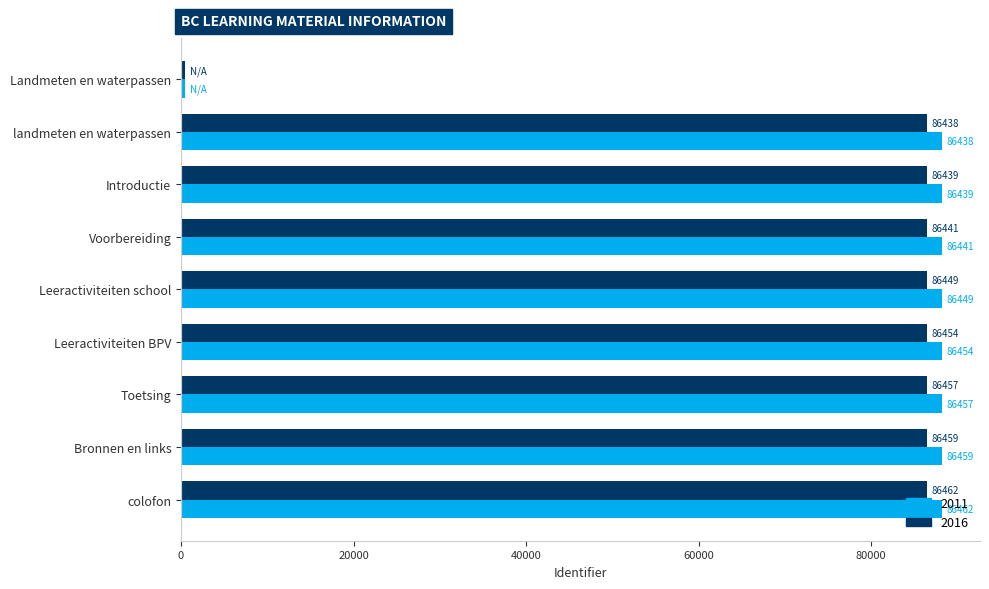

At which category does the chart reach its peak across all series?

colofon